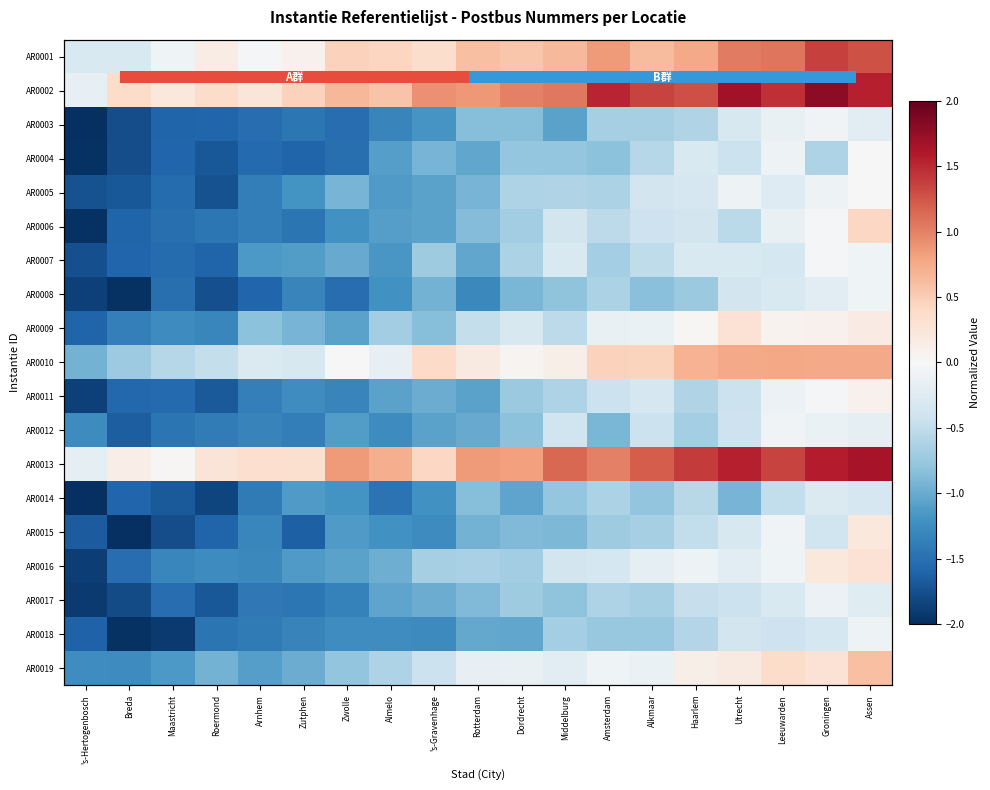

What is the difference between the AR0010 values at Middelburg and Alkmaar?

0.3